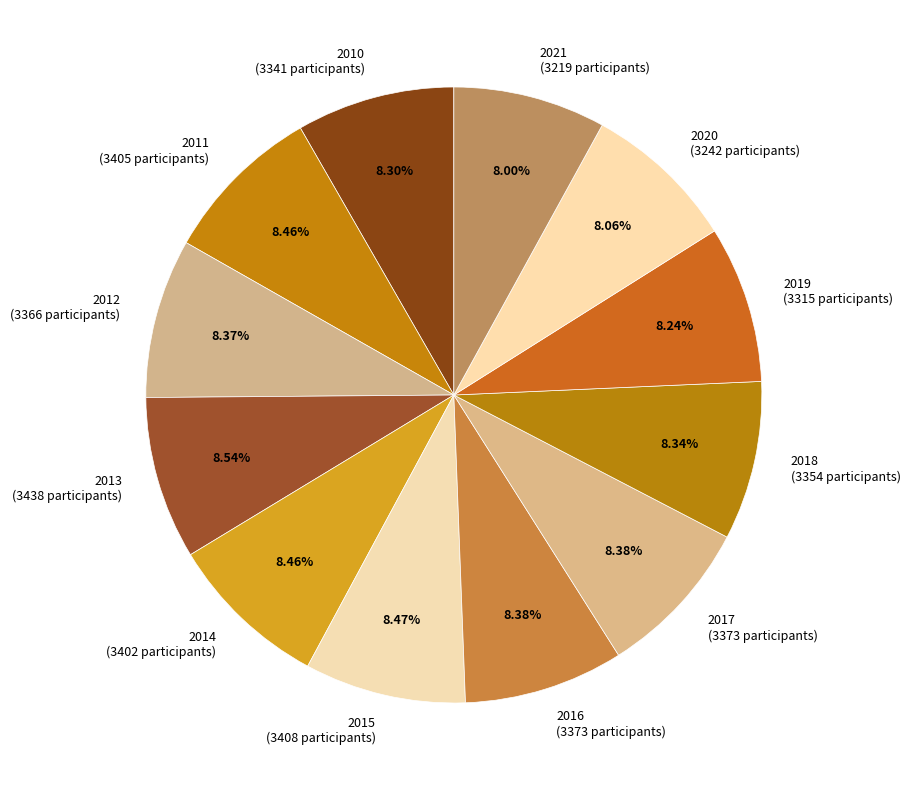

What is the total percentage of 2021 and 2014?

16.5%